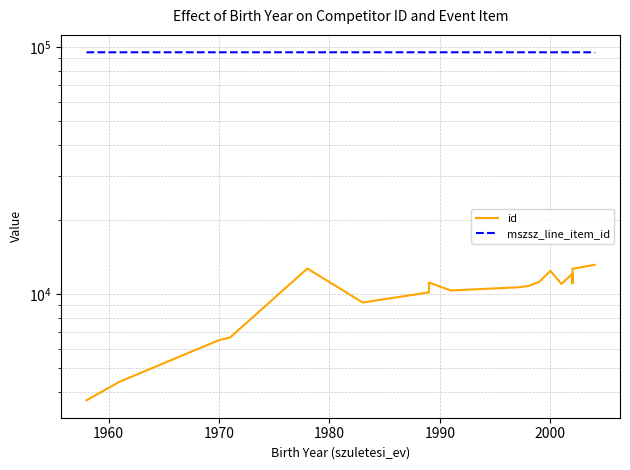

What are all the series names shown in the legend?

id, mszsz_line_item_id